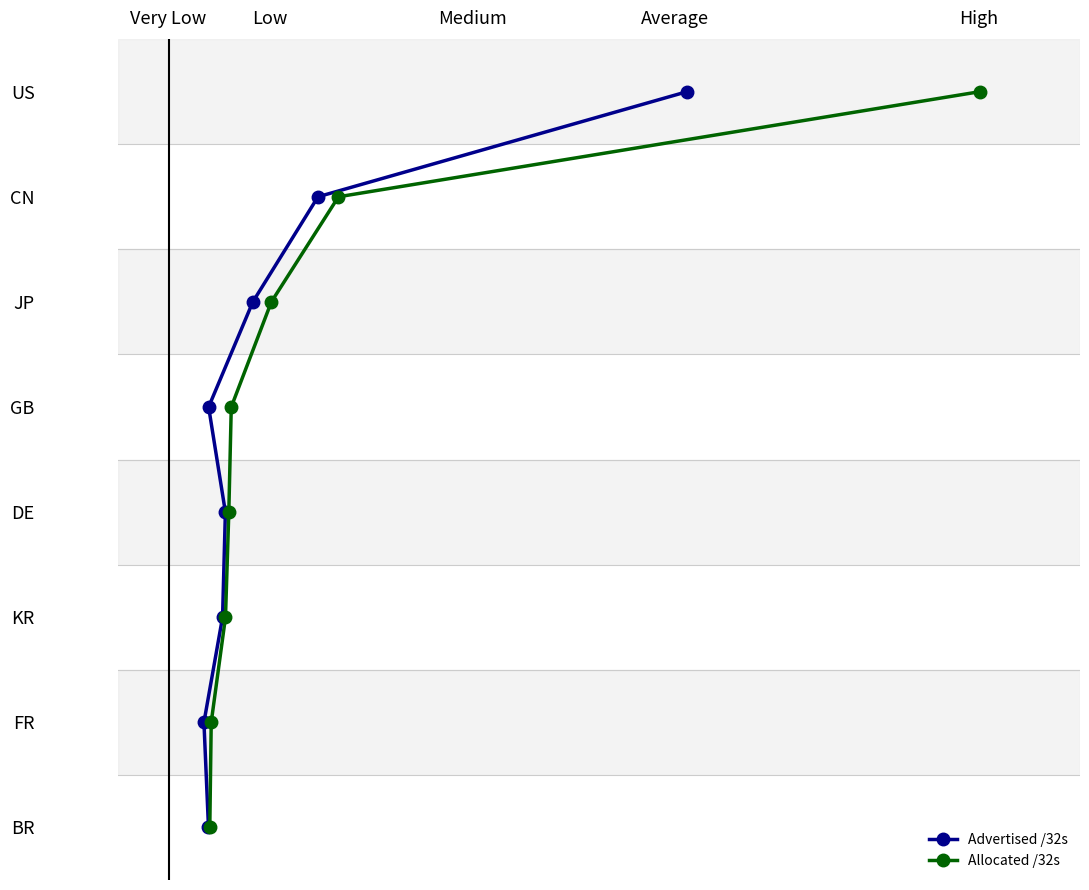

True or false: Allocated /32s and Advertised /32s cross at least once.

False